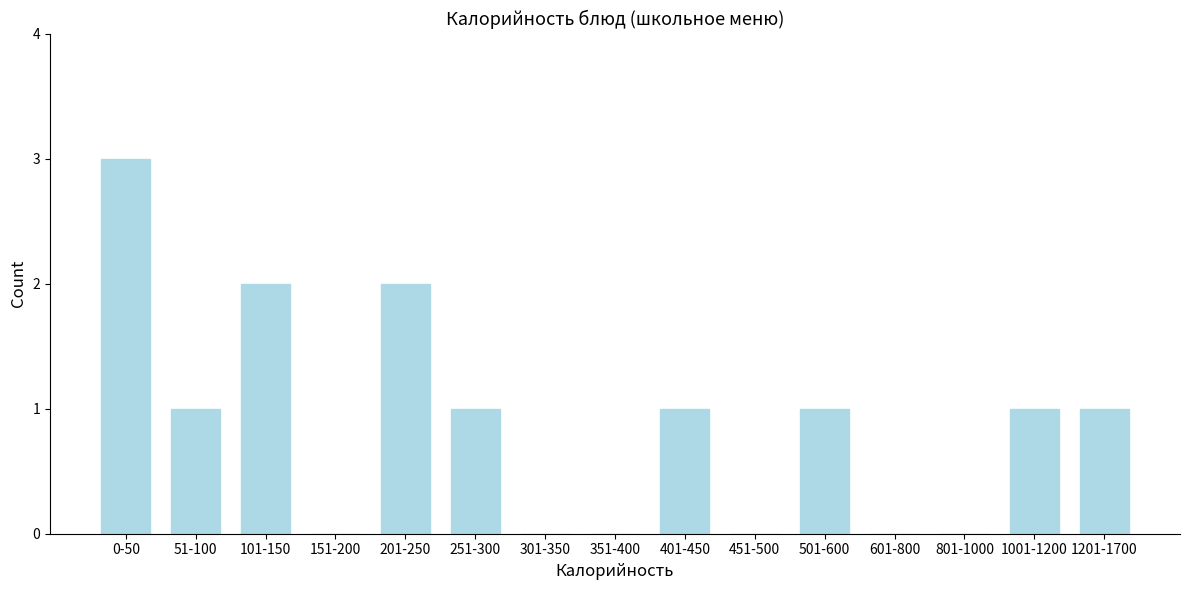

Reading left to right, what are all the values shown in this chart?

0-50=3	51-100=1	101-150=2	151-200=0	201-250=2	251-300=1	301-350=0	351-400=0	401-450=1	451-500=0	501-600=1	601-800=0	801-1000=0	1001-1200=1	1201-1700=1